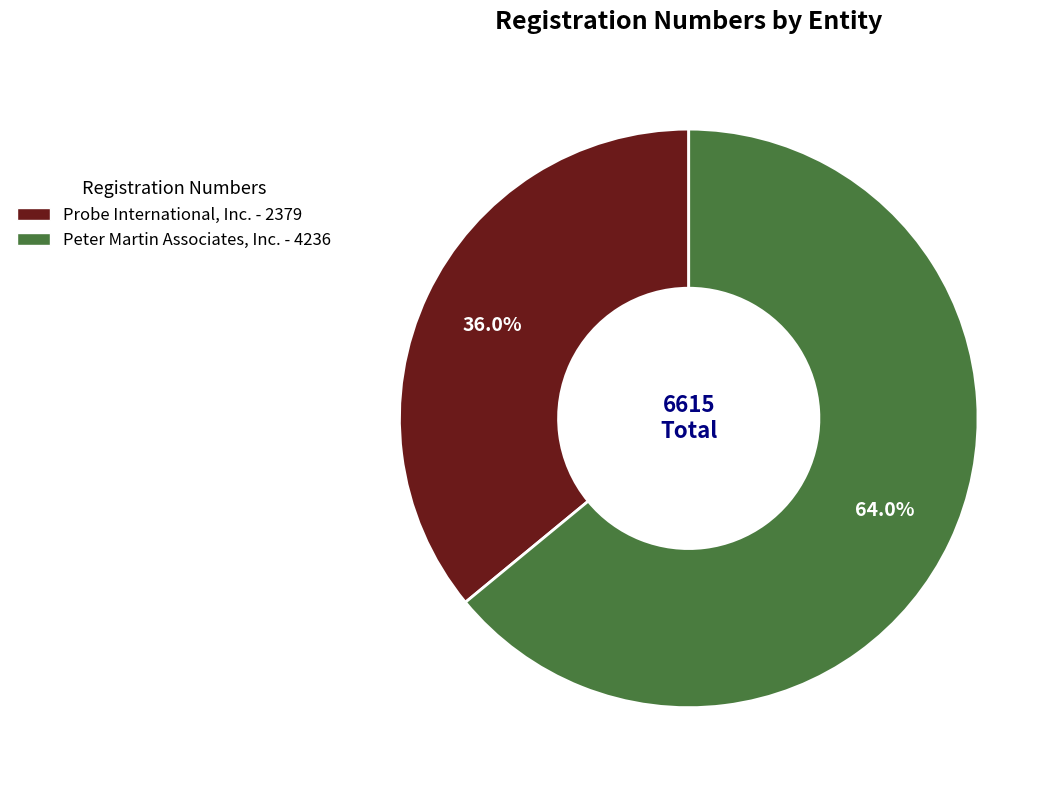

Which has a higher value, Peter Martin Associates, Inc. - 4236 or Probe International, Inc. - 2379?

Peter Martin Associates, Inc. - 4236